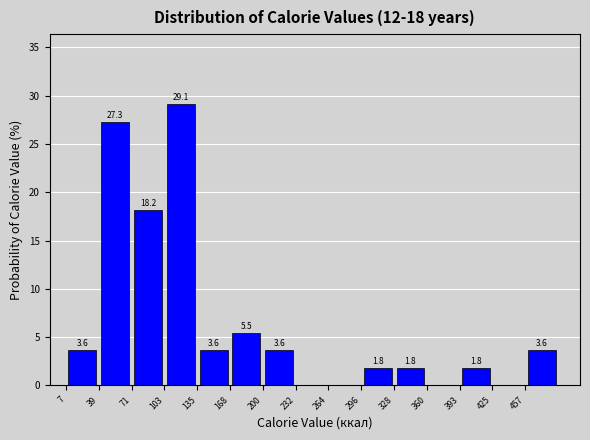

Over which range of the x-axis is the bar tallest?

105 to 135